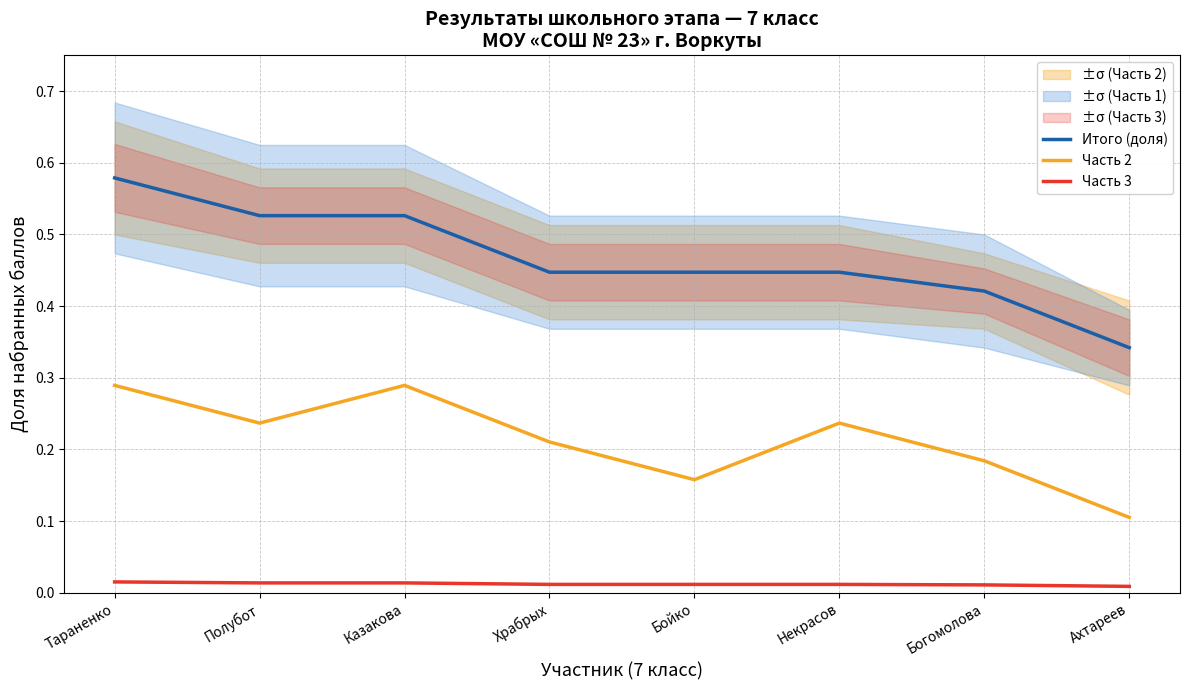

True or false: Итого (доля) and Часть 2 intersect in this chart.

False